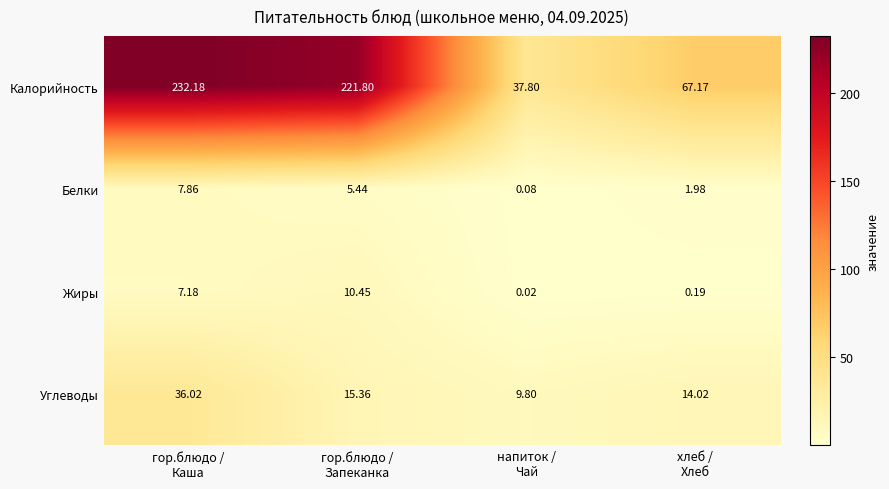

Which series has the widest spread of values?

Калорийность